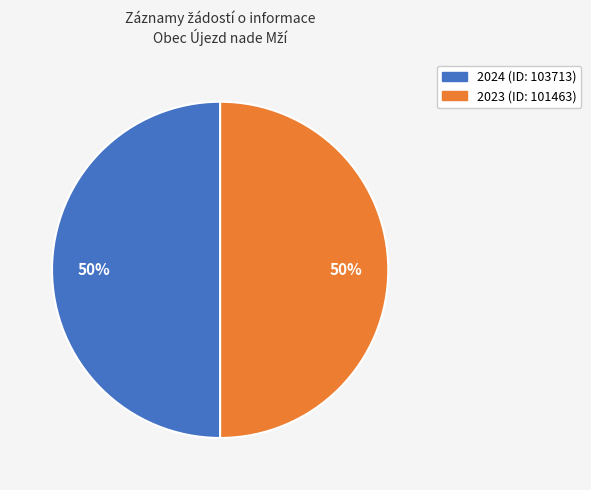

To the nearest percent, what is the average slice percentage?

50%